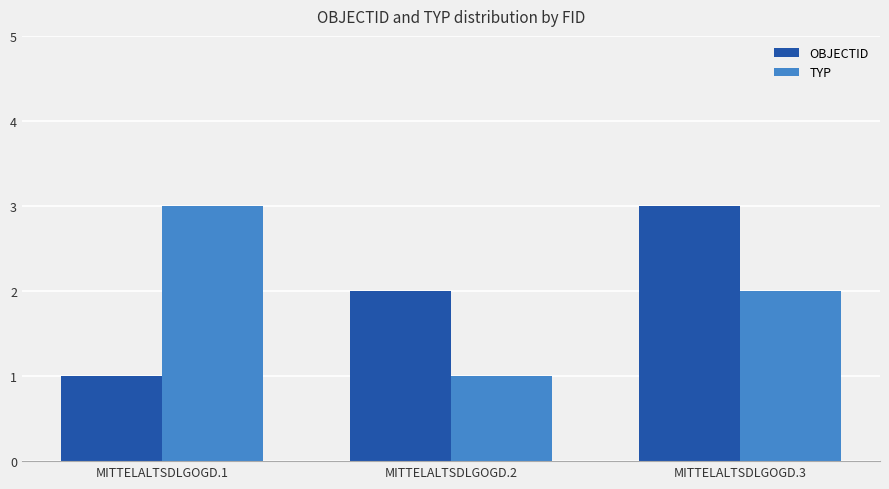

What is the value of the TYP bar at the 2nd from the left?

1